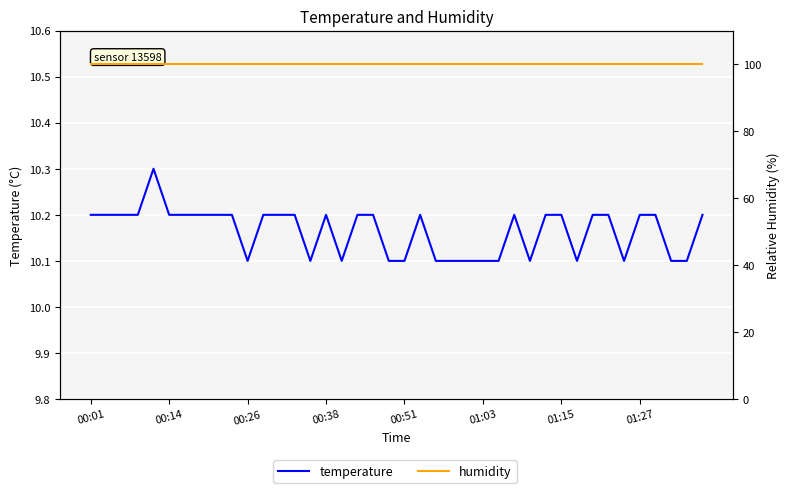

How many data points does each series have?

40